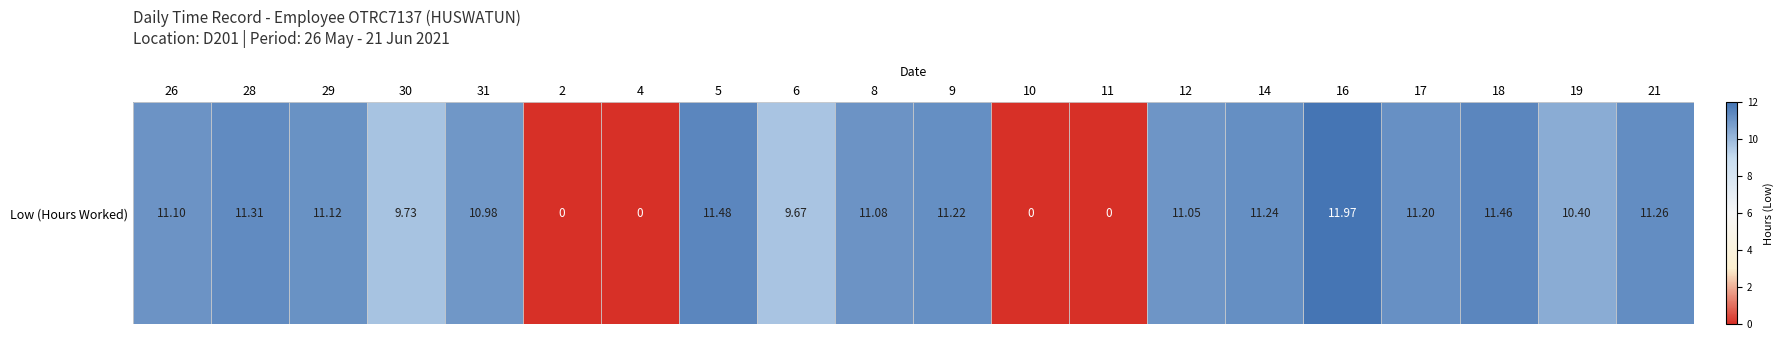

What is the change in value from 6 to 9?

+1.6